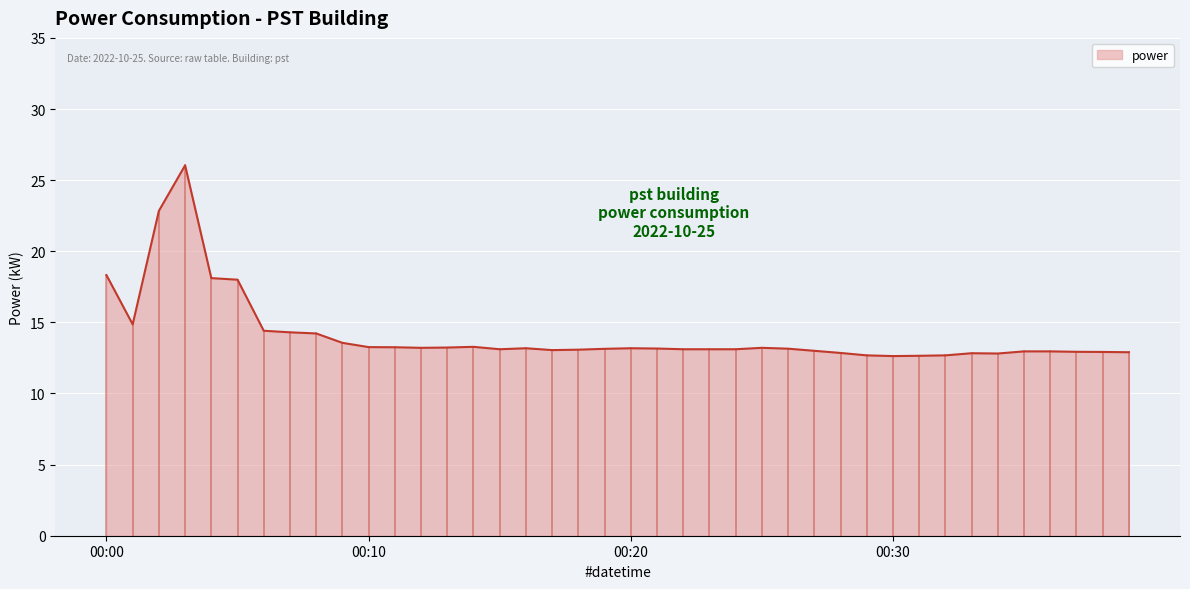

What is the difference between the maximum and minimum values?

13.4